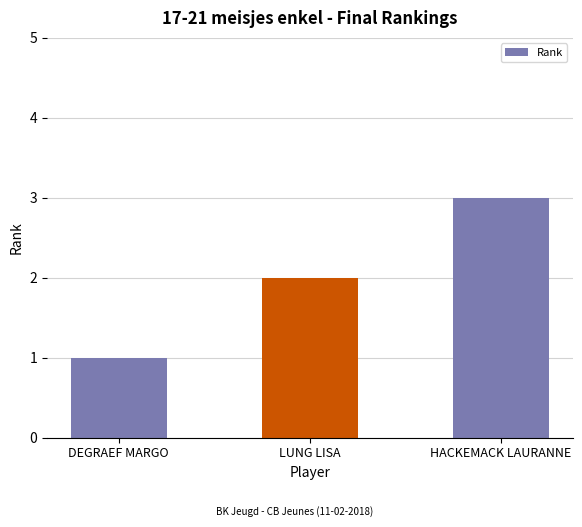

Which category has the lowest value across all series?

DEGRAEF MARGO